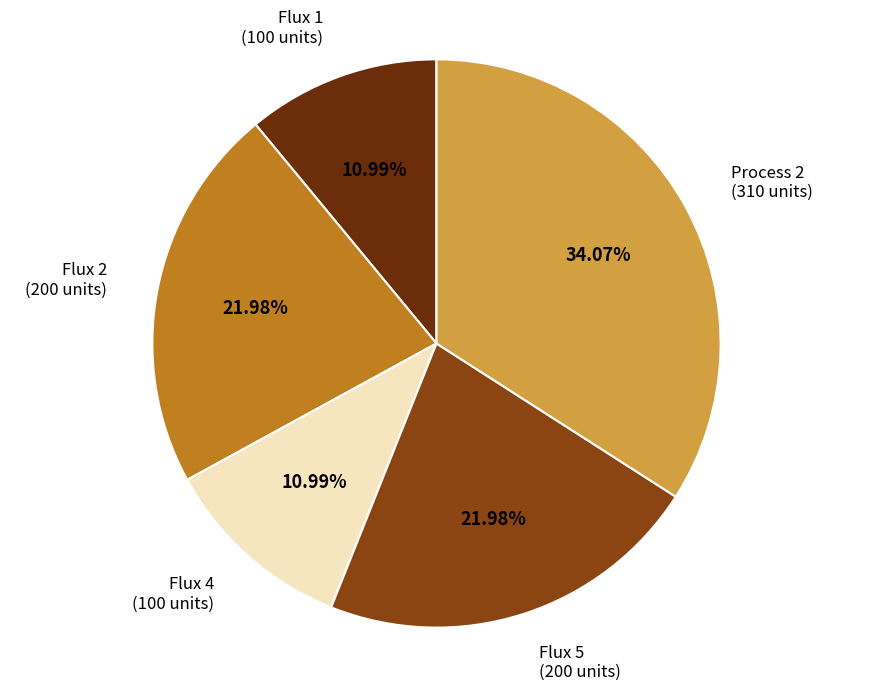

Is there a majority slice in this chart?

No